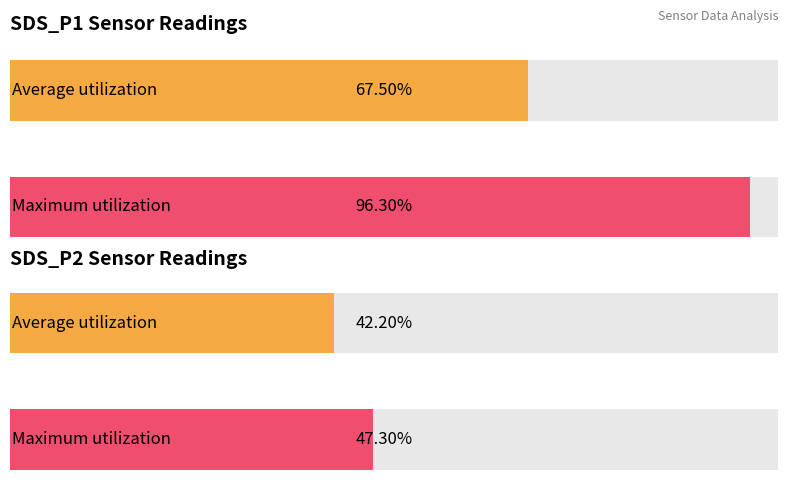

Rank the series by their average value, from lowest to highest.

SDS_P2, SDS_P1